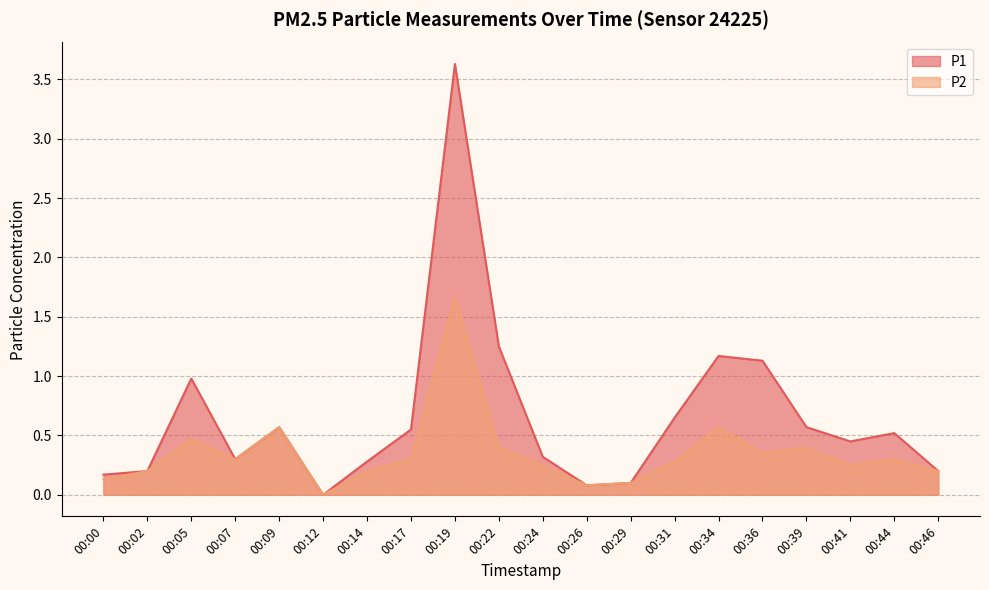

Which has a higher value, 00:24 or 00:12?

00:24